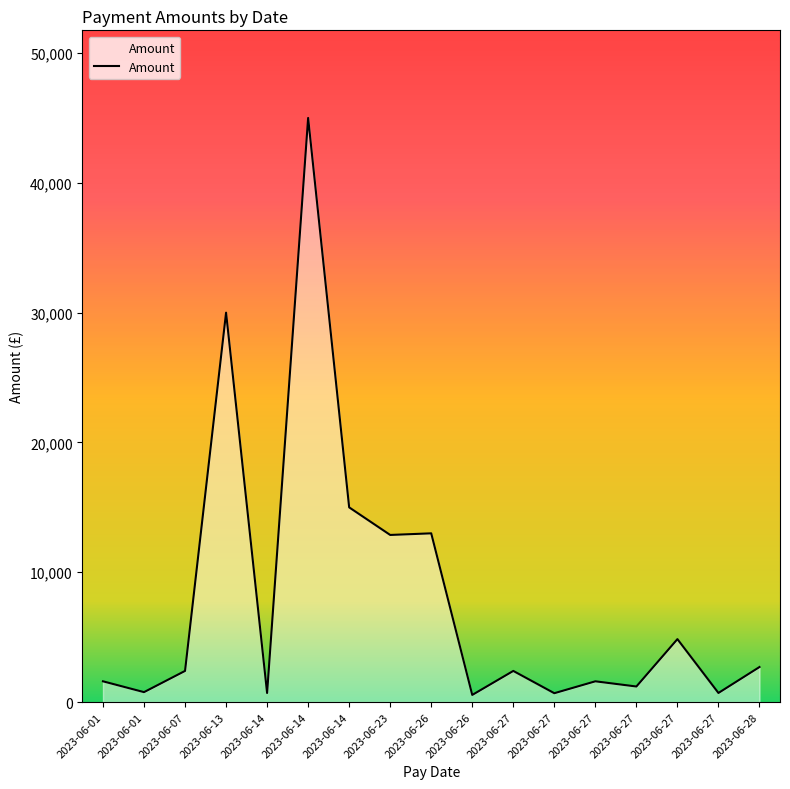

How many points are higher than both their immediate neighbors (excluding endpoints)?

6